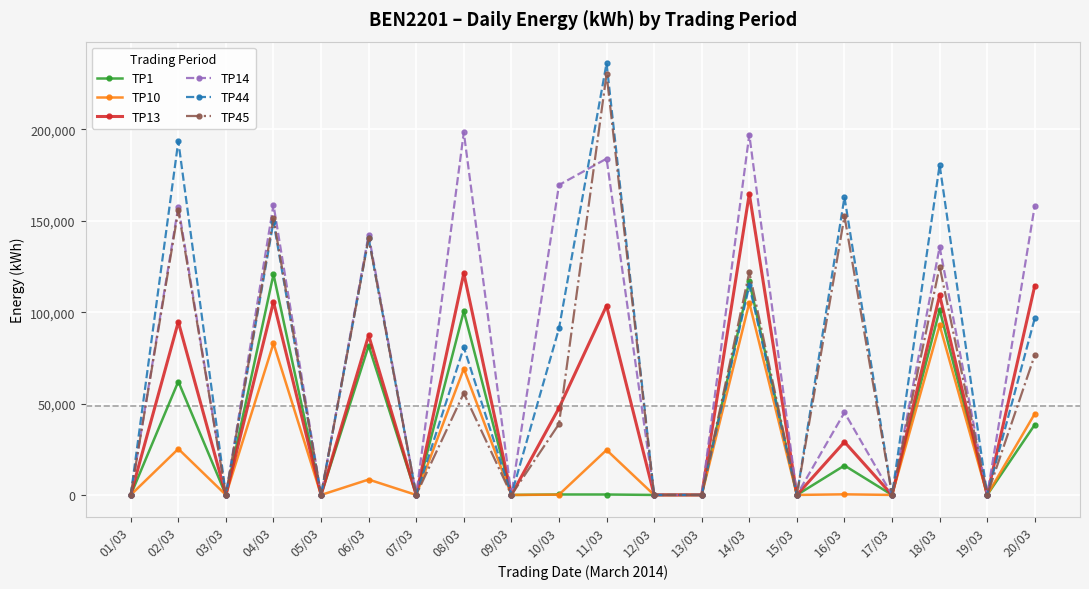

At which category is the sum across all series the highest?

14/03